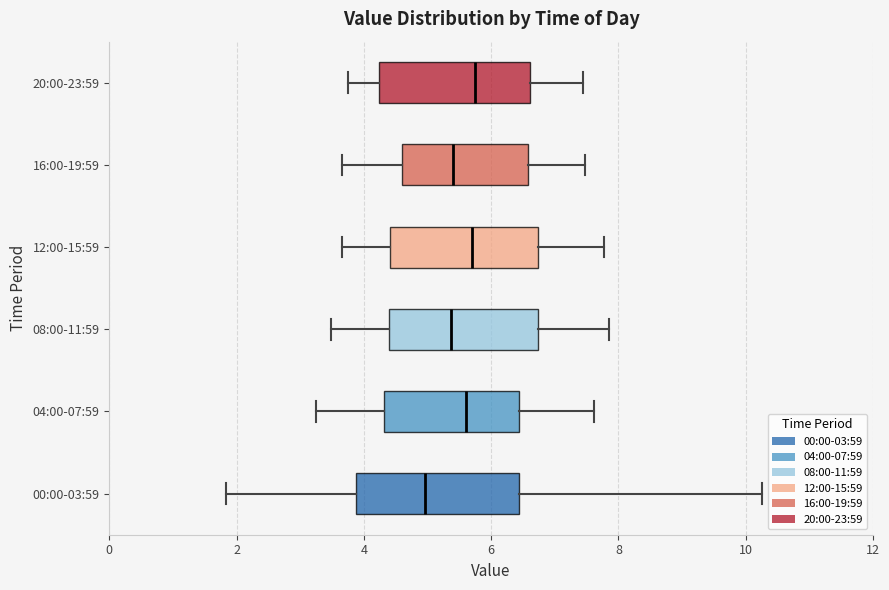

Reading bottom to top, read every box against the x-axis: the position of its median line, the range the box covers, and the ends of its whiskers. The values are not printed on the chart, so give them approximately, as read against the axis.

00:00-03:59: median 5.0, box 3.8 to 6.4, whiskers 1.8 to 10.2
04:00-07:59: median 5.6, box 4.4 to 6.4, whiskers 3.2 to 7.6
08:00-11:59: median 5.4, box 4.4 to 6.8, whiskers 3.4 to 7.8
12:00-15:59: median 5.8, box 4.4 to 6.8, whiskers 3.6 to 7.8
16:00-19:59: median 5.4, box 4.6 to 6.6, whiskers 3.6 to 7.4
20:00-23:59: median 5.8, box 4.2 to 6.6, whiskers 3.8 to 7.4